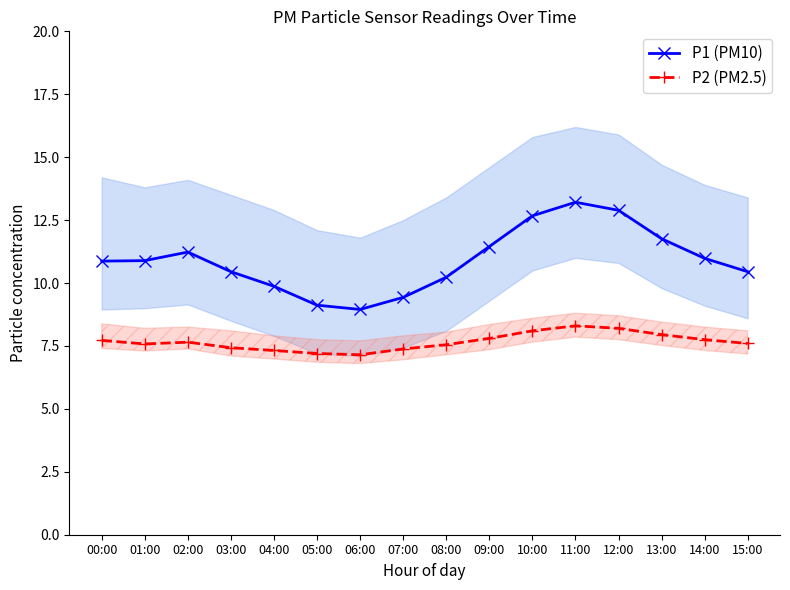

Which series has the widest spread of values?

P1 (PM10)